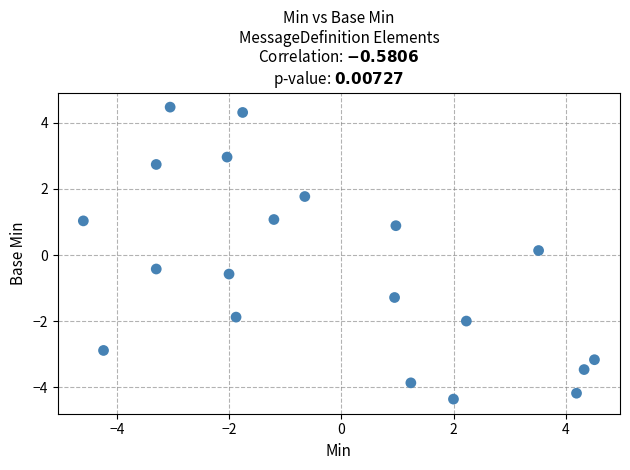

What is the range of Y values (max minus min)?

8.8